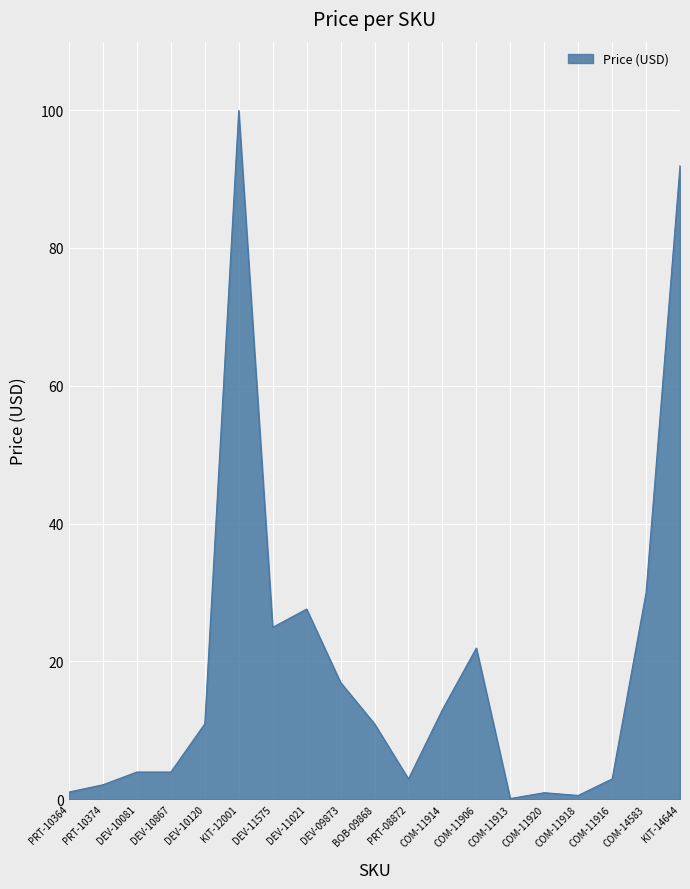

The value at DEV-11575 is 24.9. True or false?

True